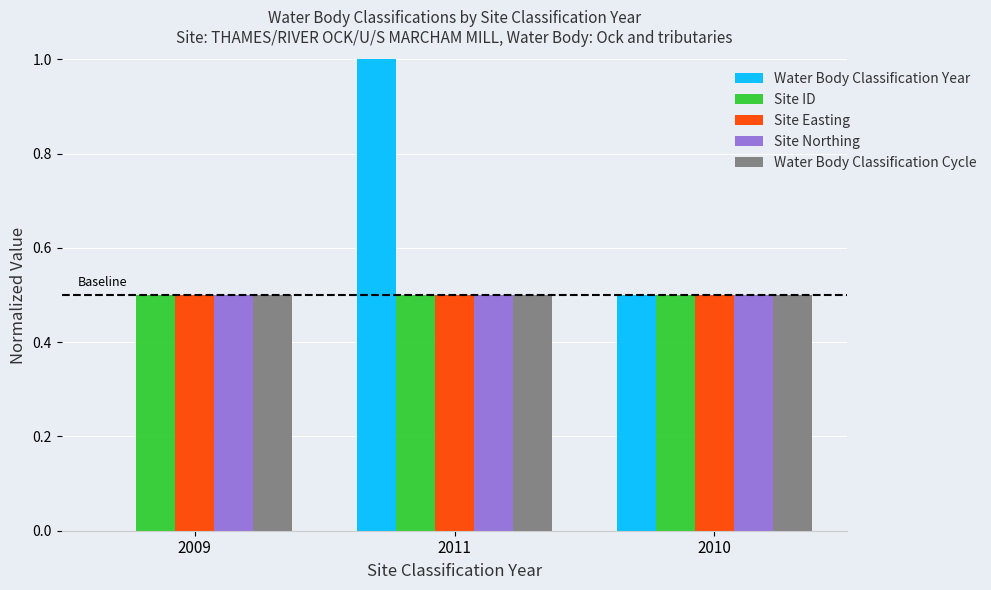

Which series has the largest range (max minus min)?

Water Body Classification Year